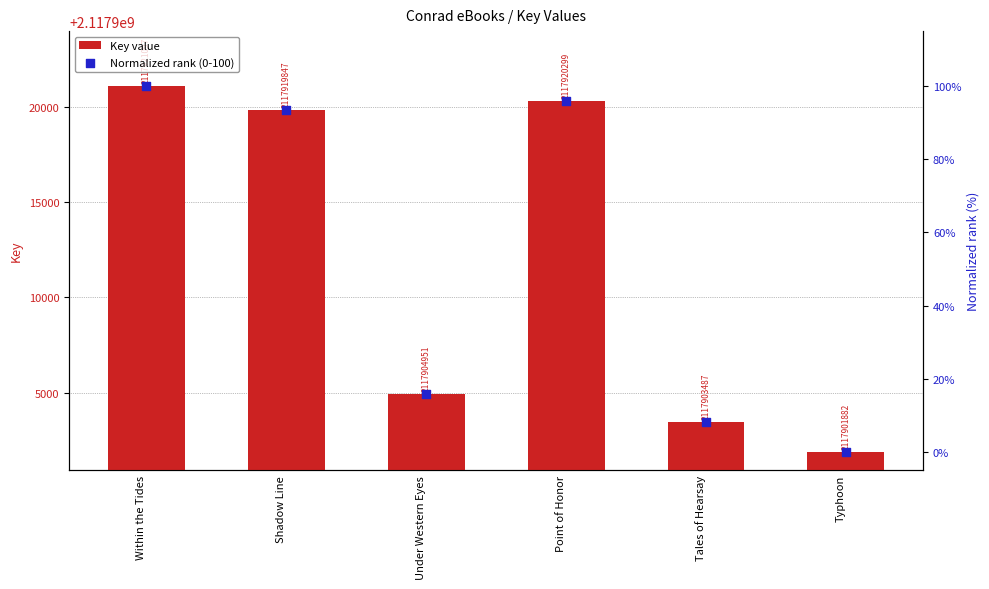

What is the total value across all series at Point of Honor?

2117920394.8